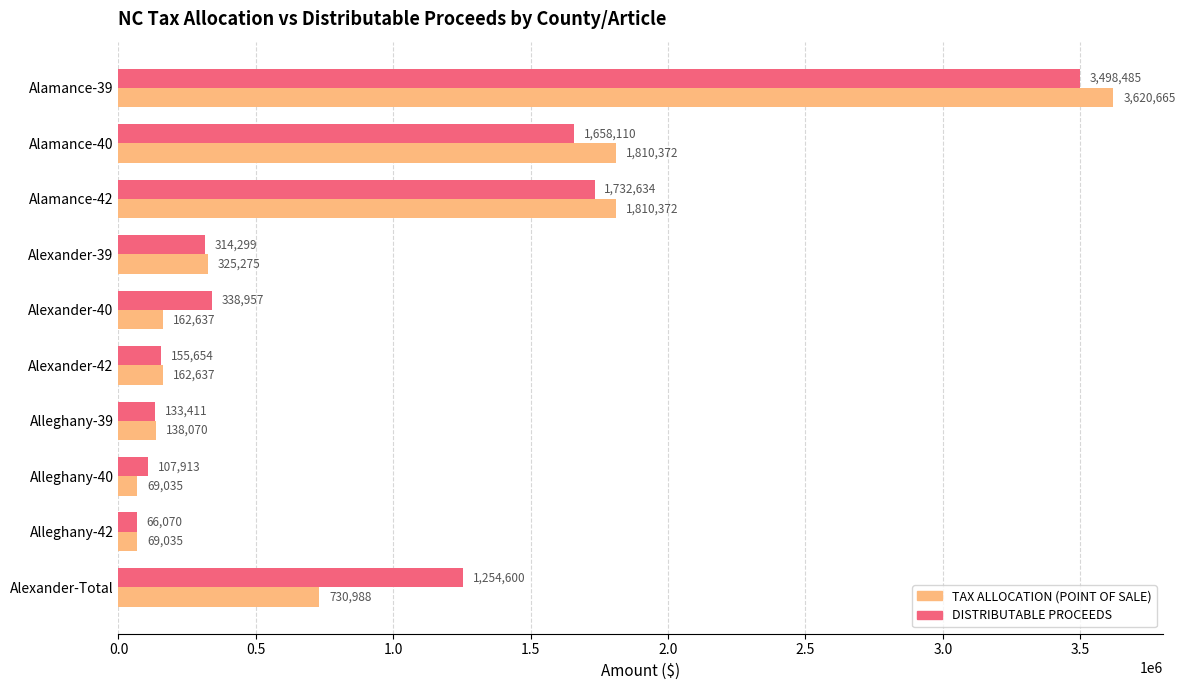

Rank the series by their average value, from highest to lowest.

DISTRIBUTABLE PROCEEDS, TAX ALLOCATION (POINT OF SALE)